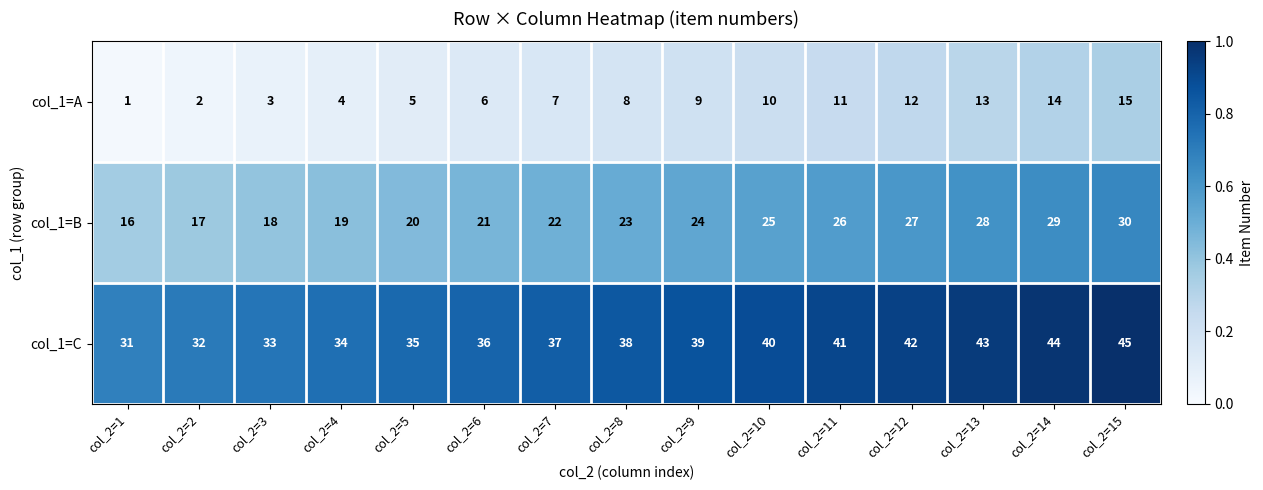

The col_1=C series shows 23 at col_2=3. True or false?

False